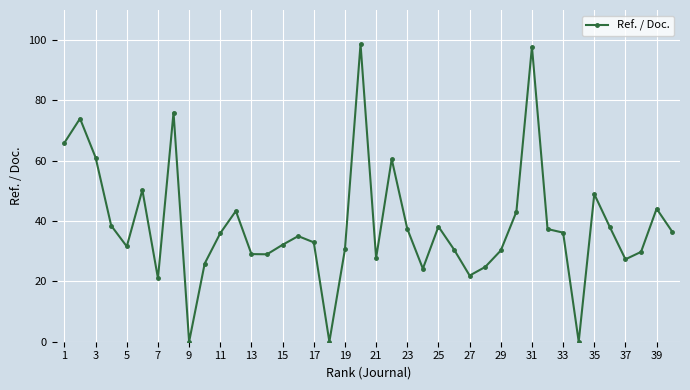

Is this an area chart (filled region under the line)?

No